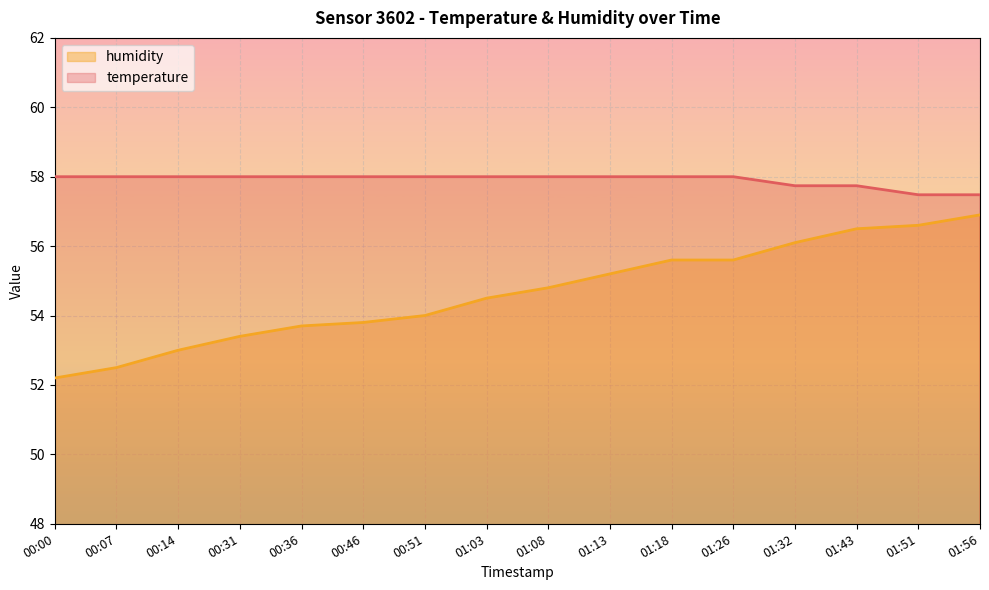

What is the difference between the second highest and minimum values in the temperature series?

0.5